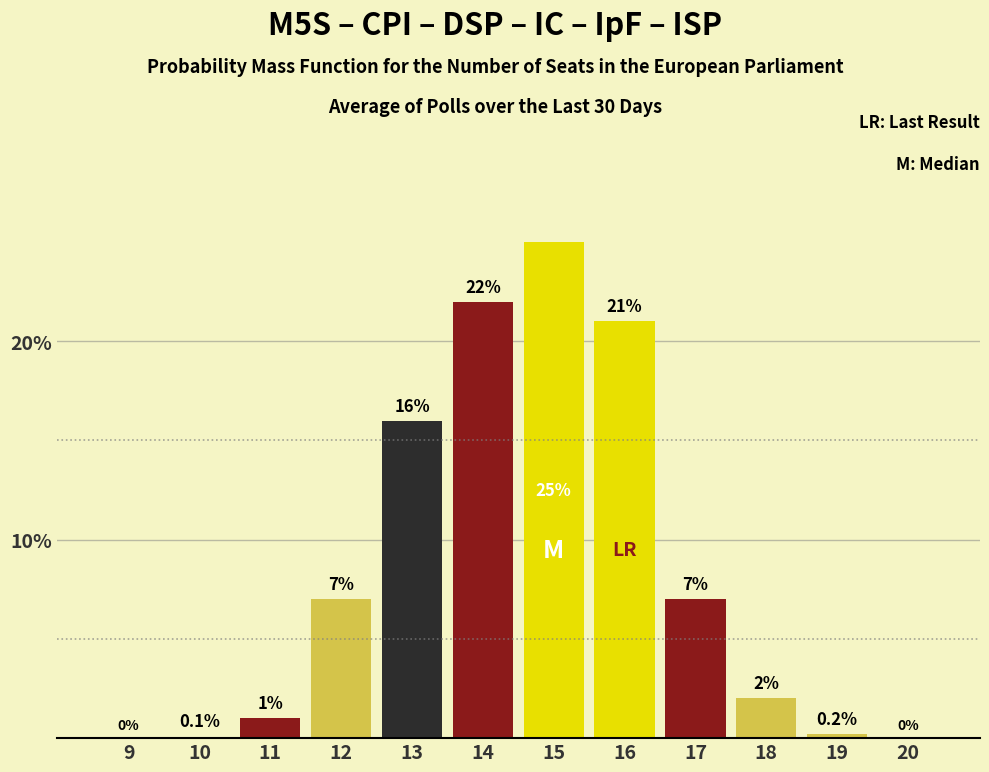

Reading left to right, what are all the values shown in this chart?

9=0.0	10=0.1	11=1.0	12=7.0	13=16.0	14=22.0	15=25.0	16=21.0	17=7.0	18=2.0	19=0.2	20=0.0